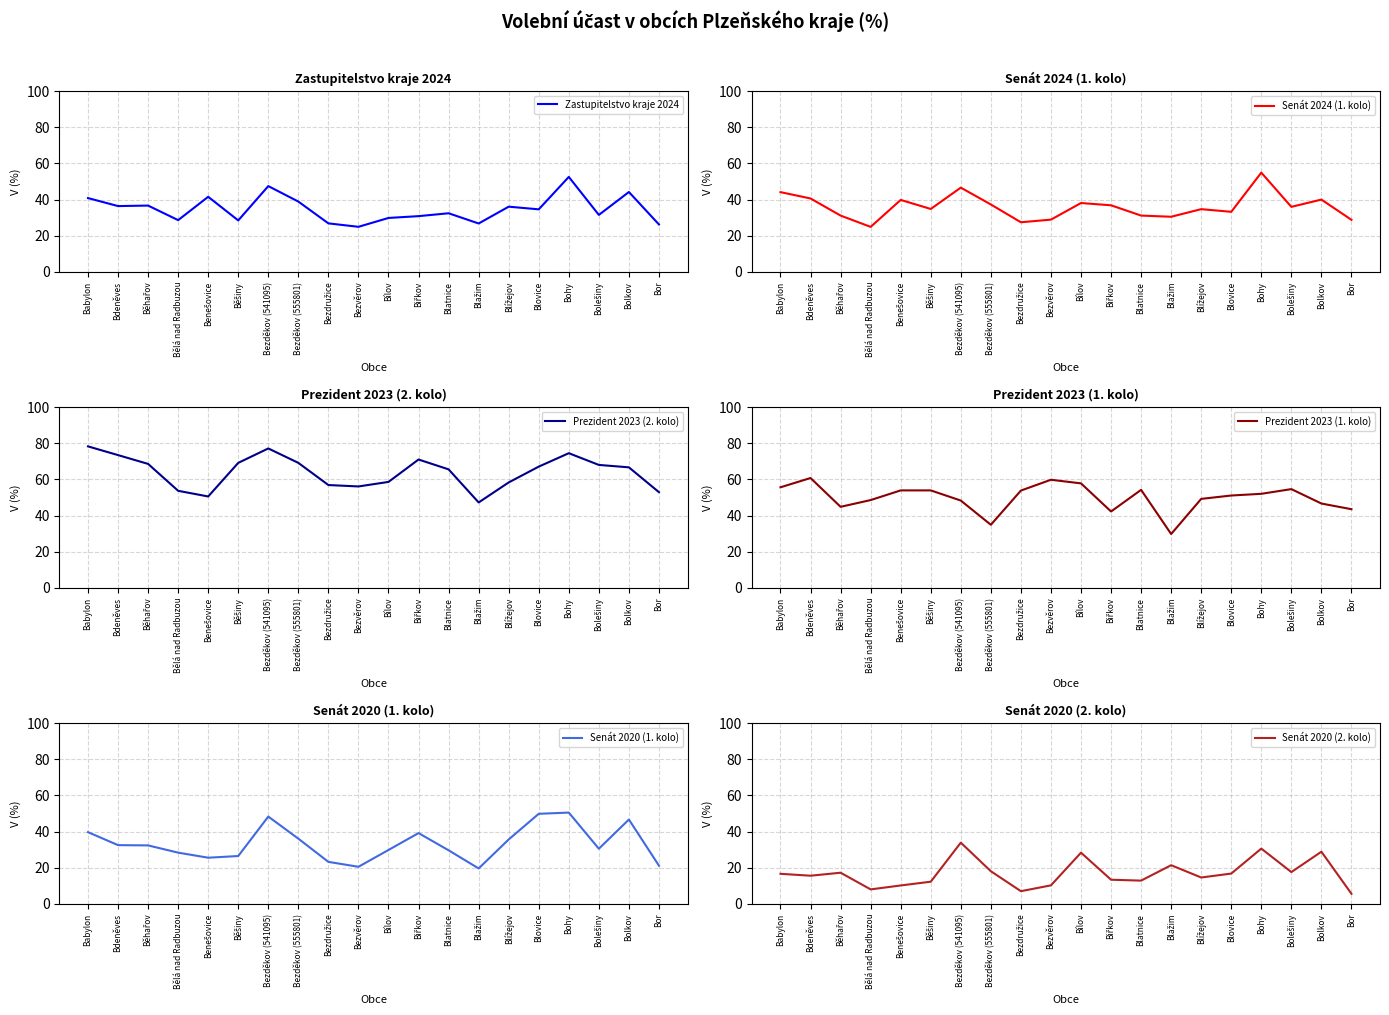

True or false: Prezident 2023 (2. kolo) has a value of 53.0 at Bor.

True